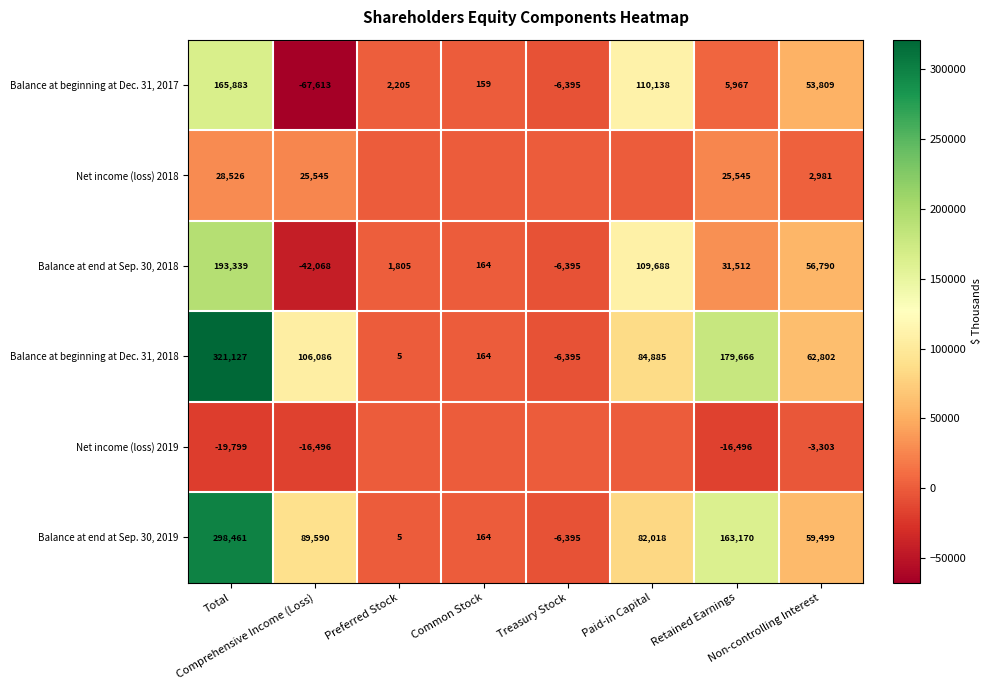

The value of Balance at end at Sep. 30, 2018 at Paid-in Capital is 109688. True or false?

True